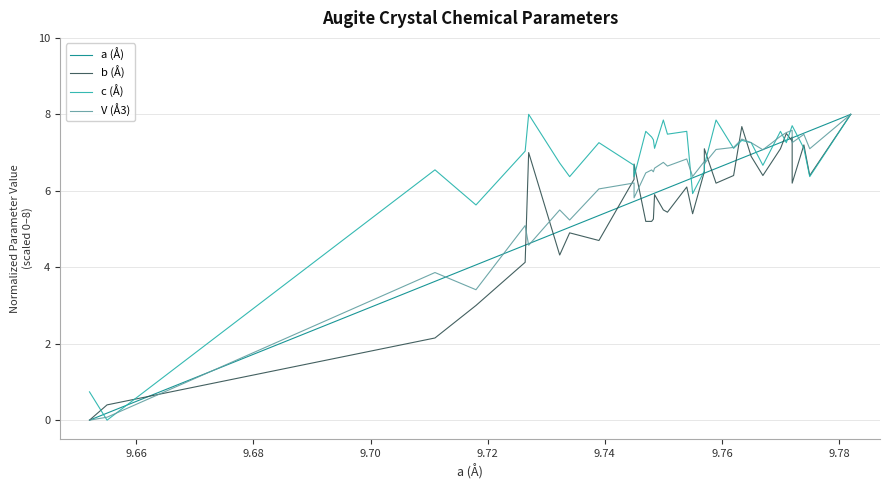

In V (Å3), how many points are lower than both neighbors (excluding endpoints)?

11